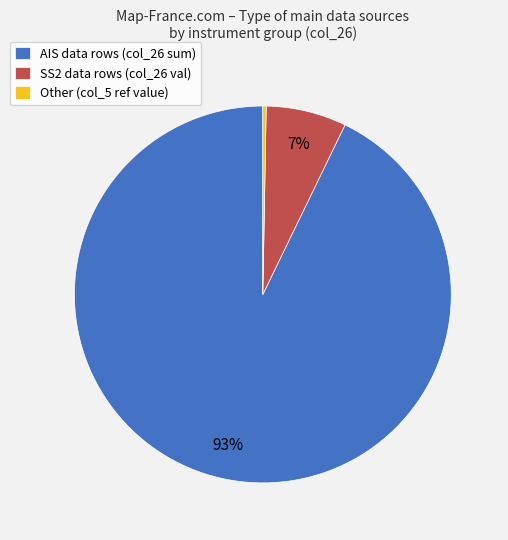

Do AIS data rows (col_26 sum) and SS2 data rows (col_26 val) together represent more than half of the pie?

Yes